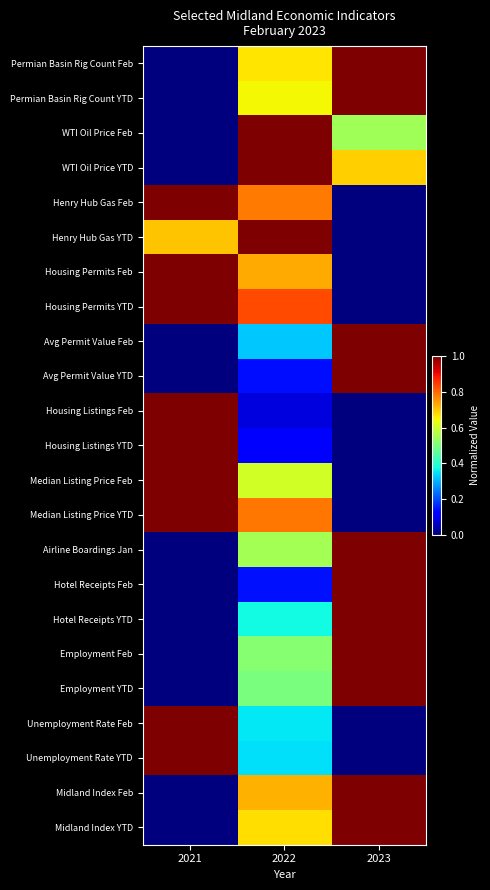

What is the greatest value displayed?

1.0